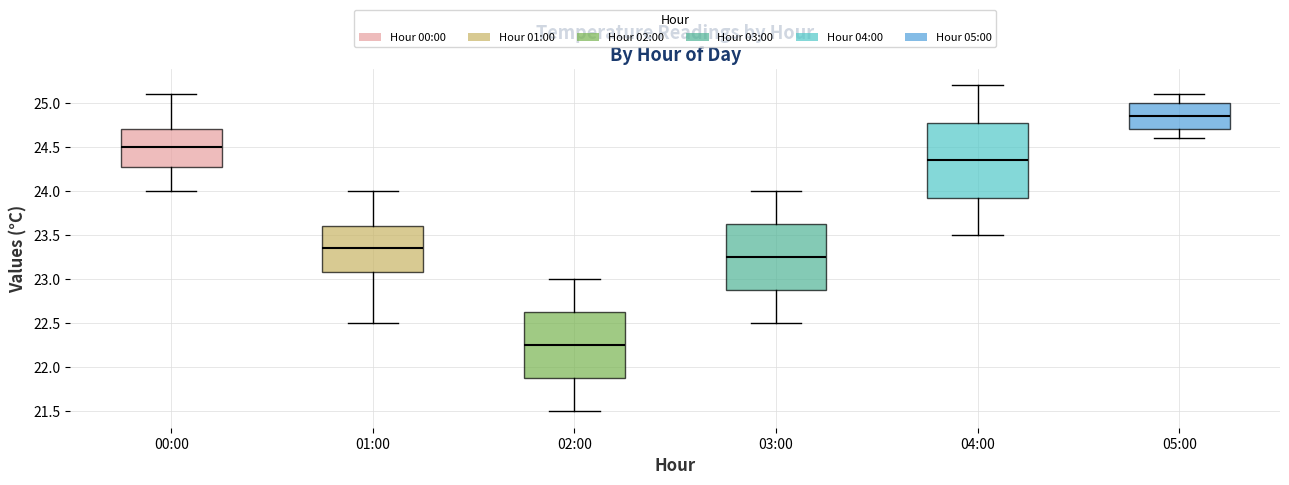

Where does the median line of the box for 05:00 sit on the y-axis? The values are not printed on the chart, so give them approximately, as read against the axis.

24.85